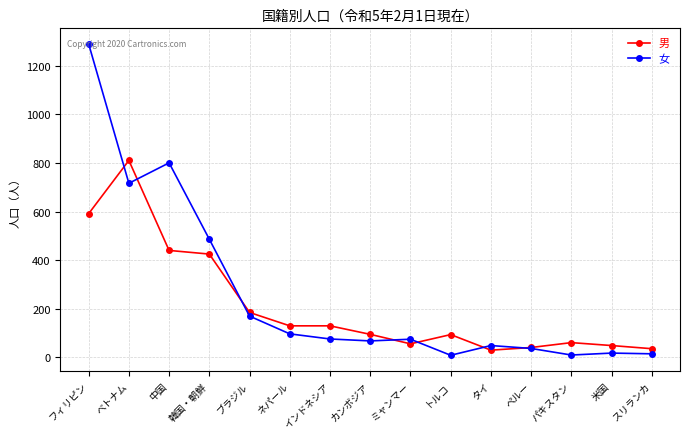

What is the greatest value displayed?

1289